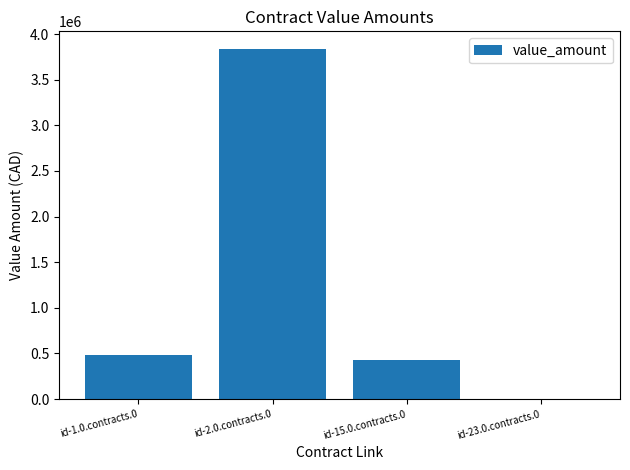

Which category has the highest value across all series?

id-2.0.contracts.0